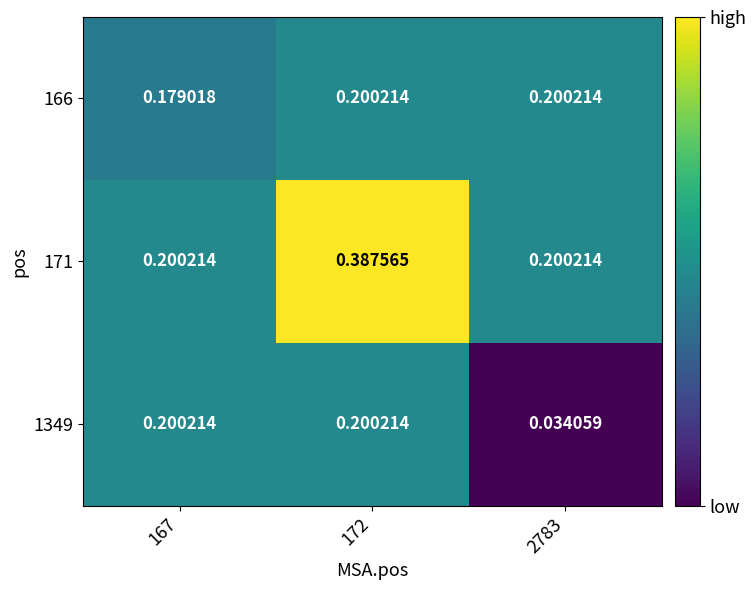

Which label corresponds to the largest value in the chart?

172